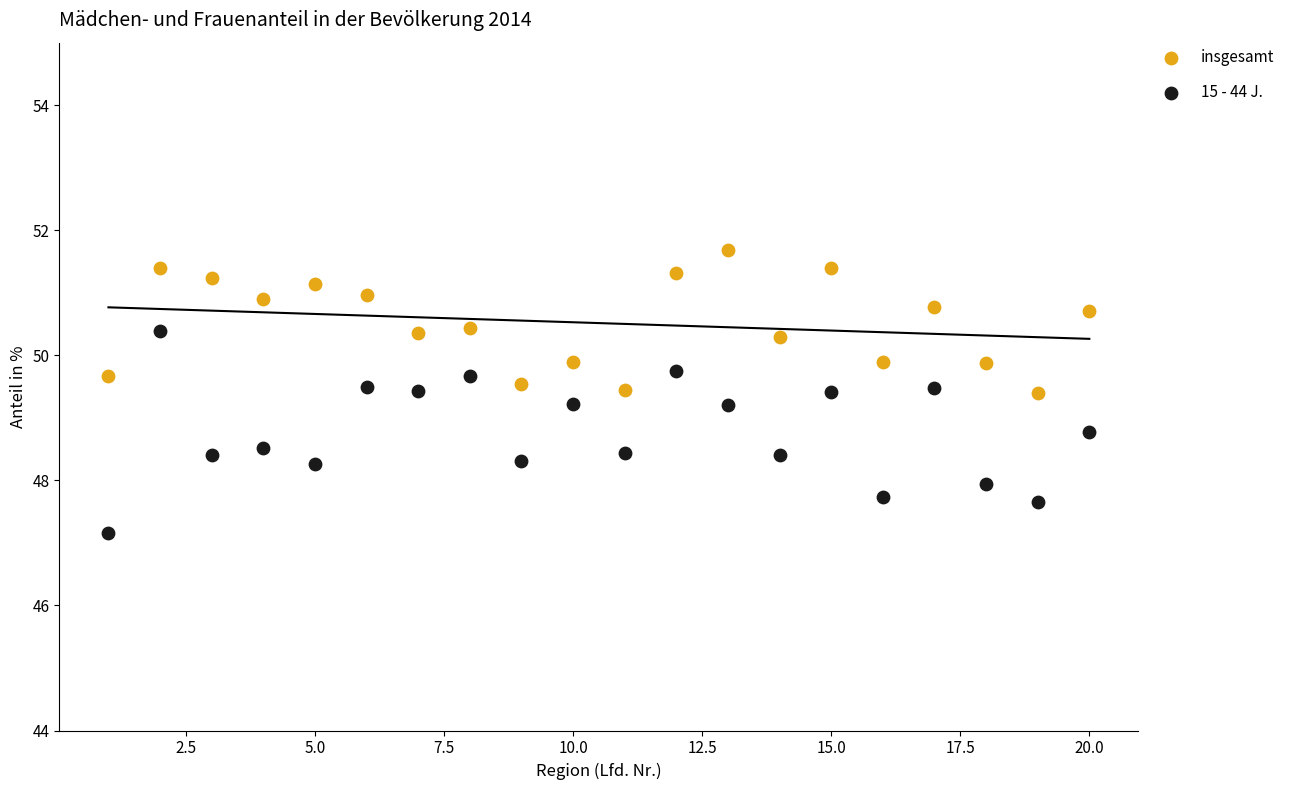

Across all data points, what is the range of Y values (max minus min)?

4.5